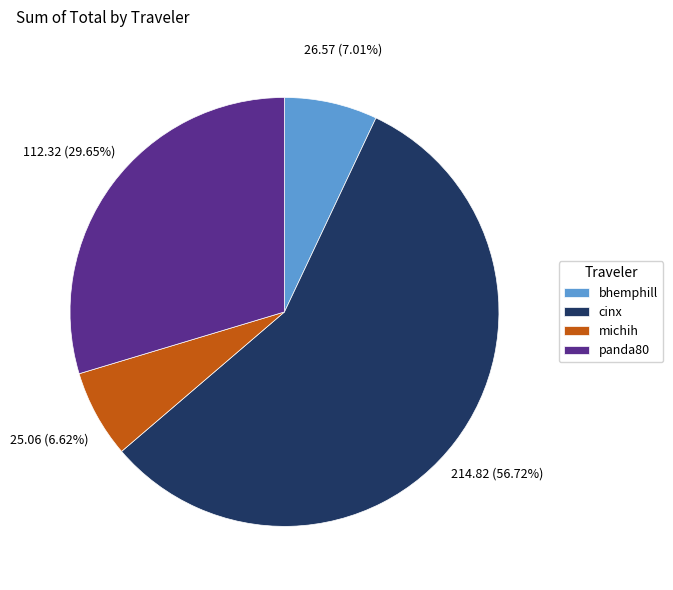

What percentage do bhemphill and cinx together represent?

63.7%